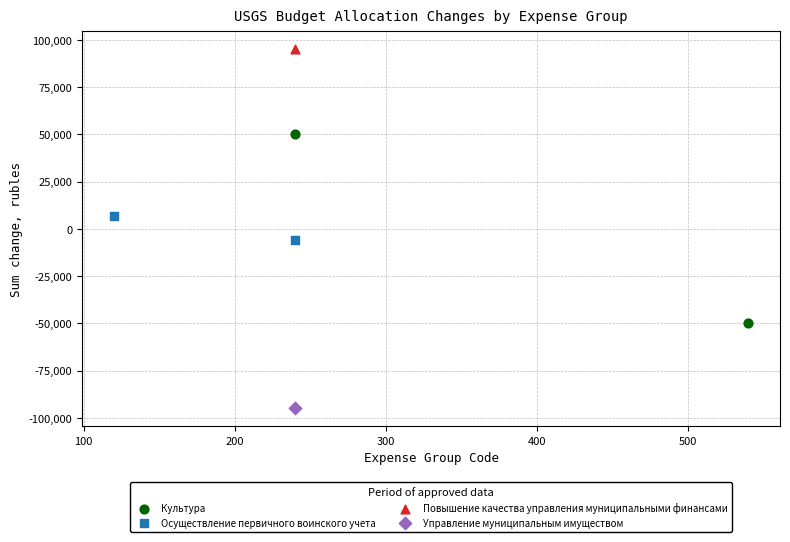

What are all the series names shown in the legend?

Культура, Осуществление первичного воинского учета, Повышение качества управления муниципальными финансами, Управление муниципальным имуществом